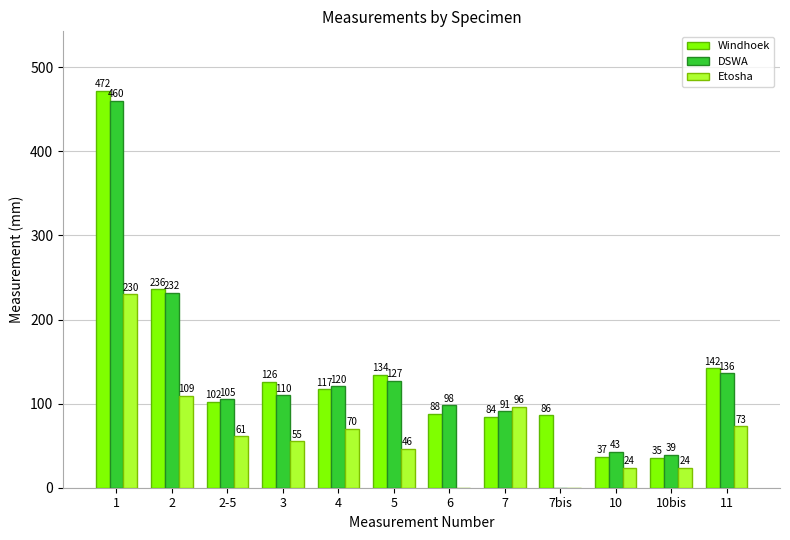

Which series has the widest spread of values?

DSWA